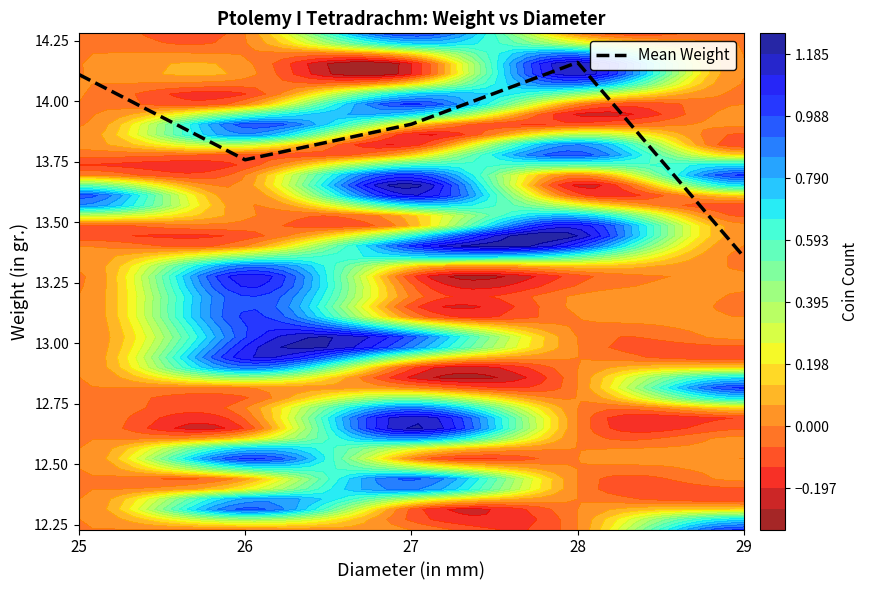

Read the value at 25.

14.1